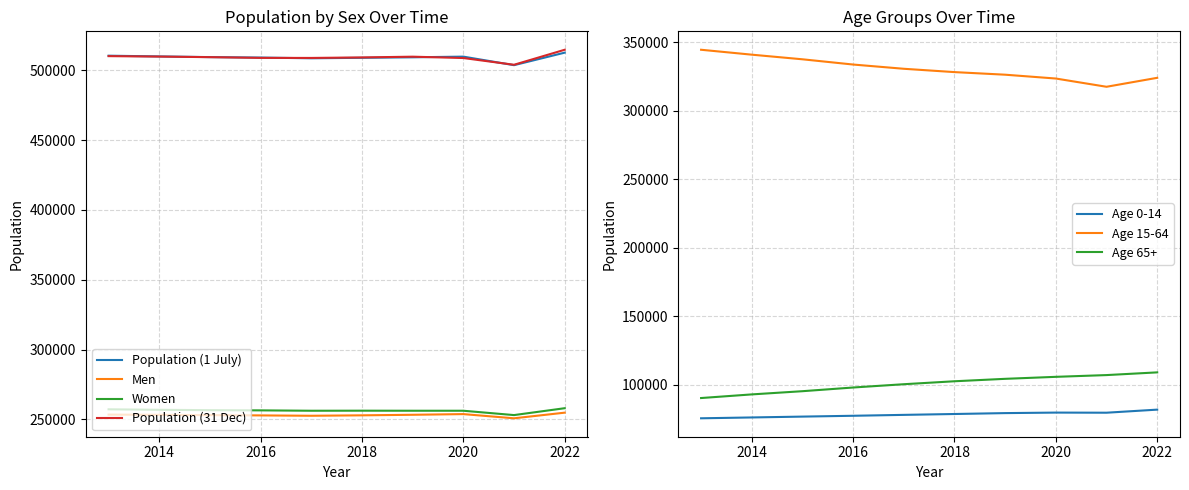

Between 2013 and 2021, which is larger?

2013